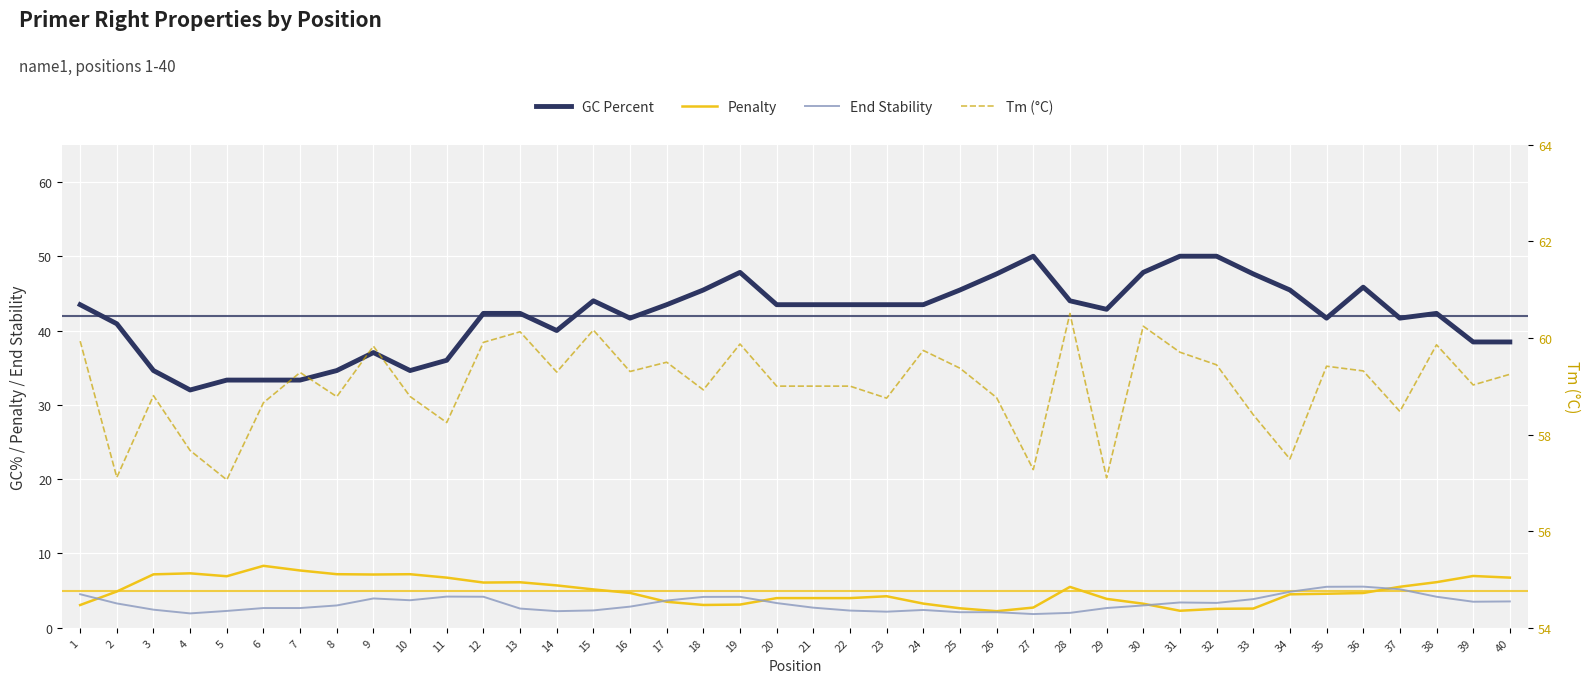

Which category has the highest value across all series?

28